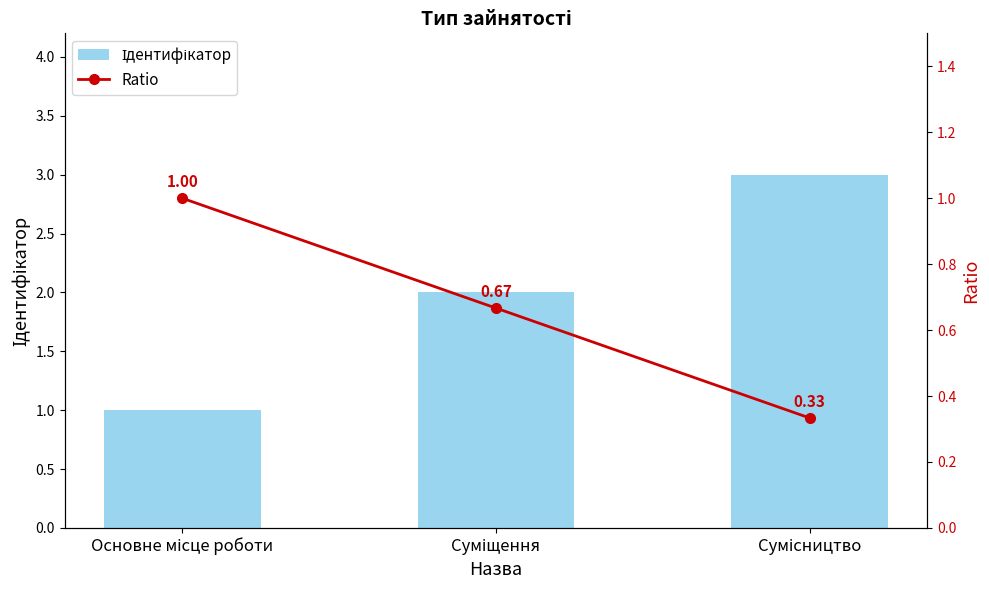

What are all the series names shown in the legend?

Ідентифікатор, Ratio